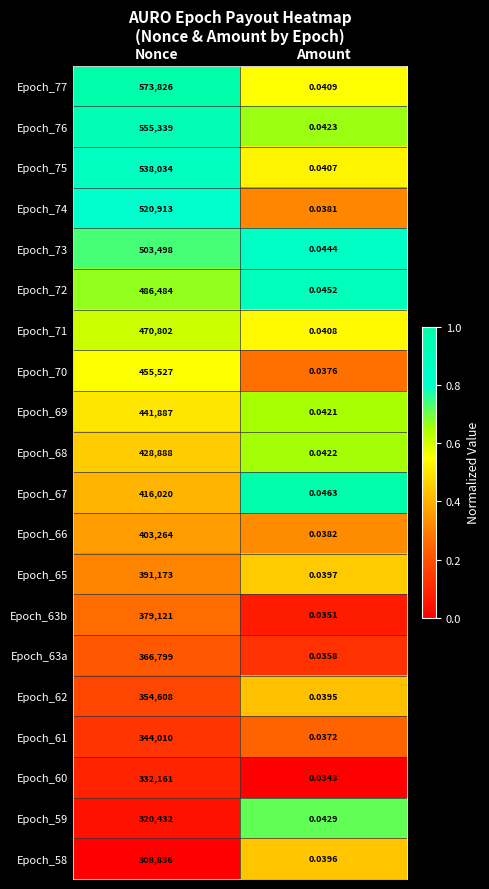

Which series changed the most between Nonce and Amount?

Epoch_77